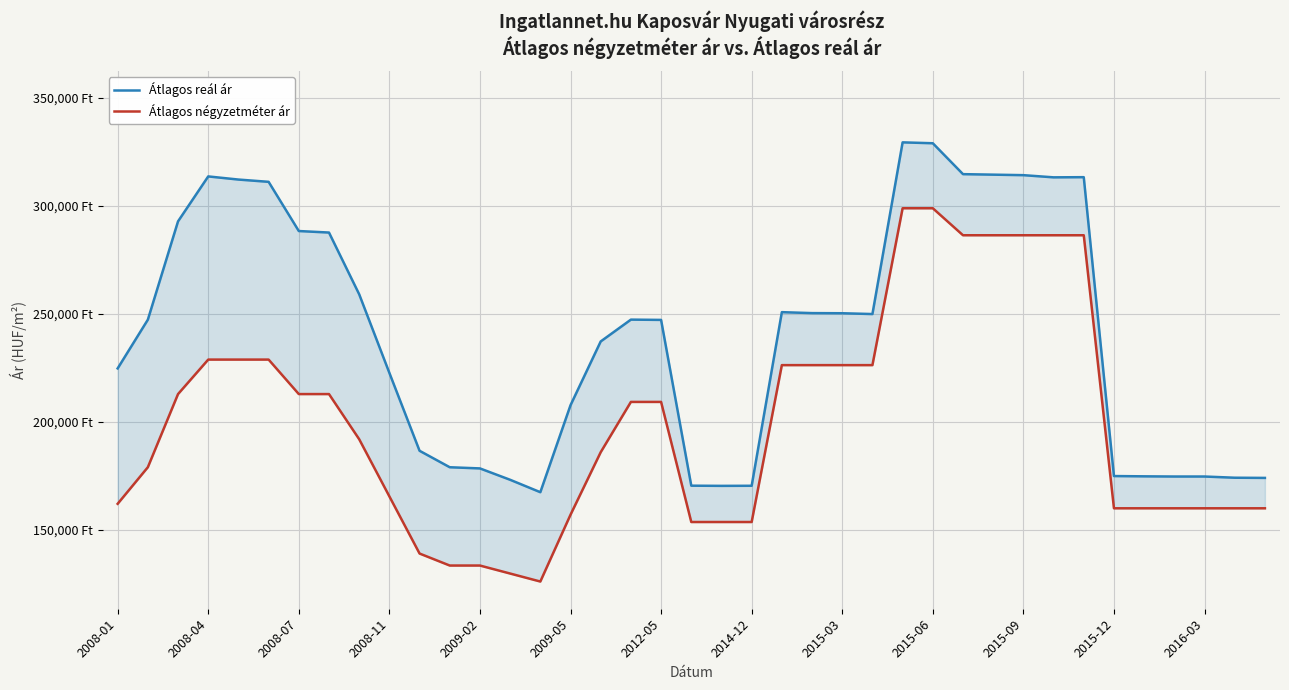

True or false: Átlagos négyzetméter ár and Átlagos reál ár intersect in this chart.

False